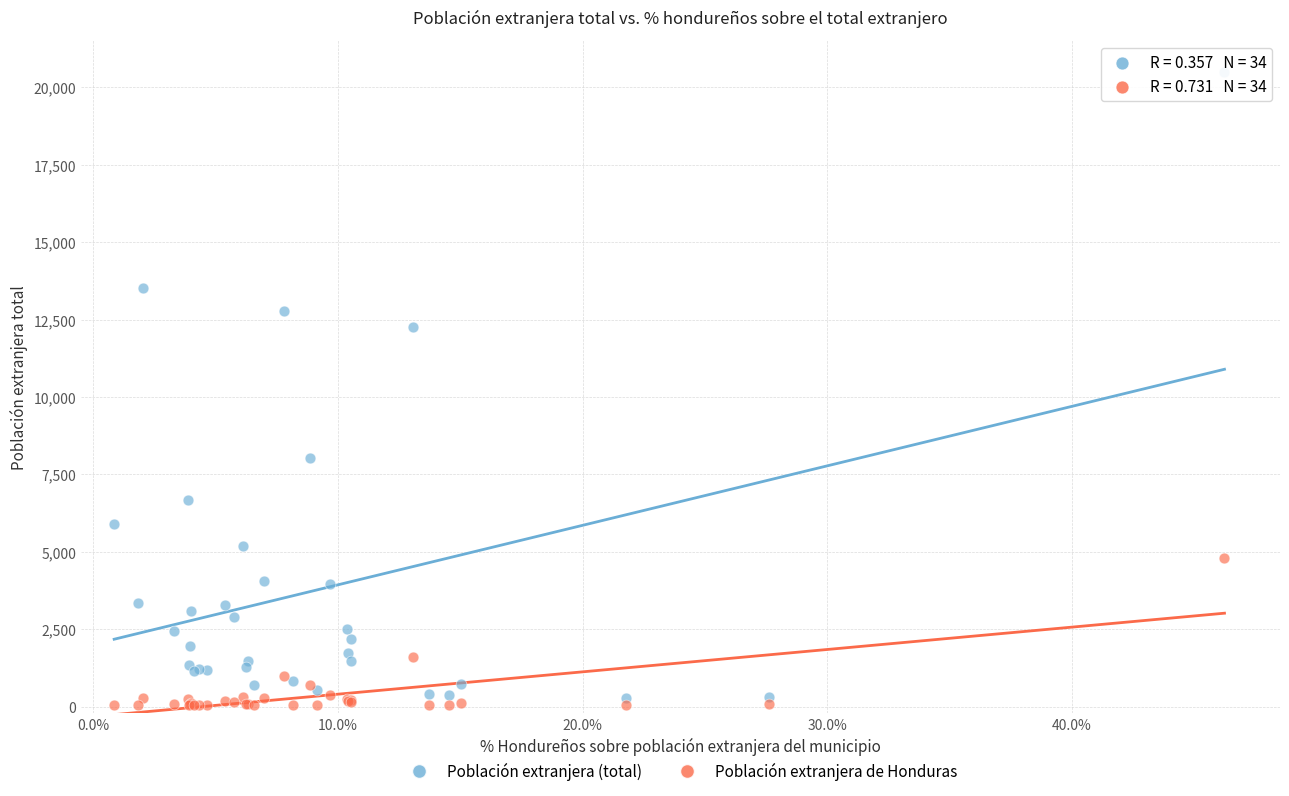

Which series has the largest Y range (max minus min)?

Población extranjera (total)